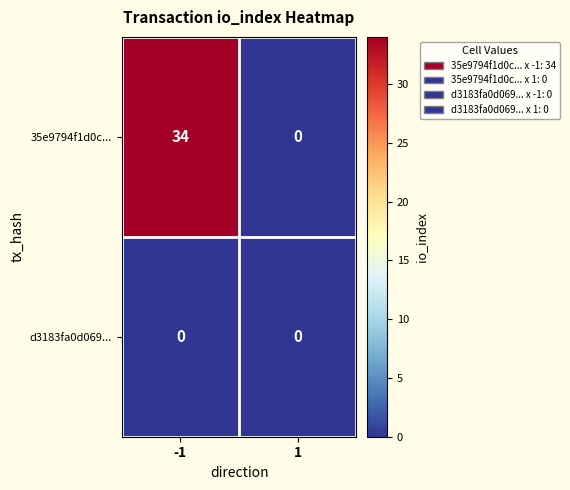

Rank the series at -1 from highest to lowest value.

35e9794f1d0c..., d3183fa0d069...